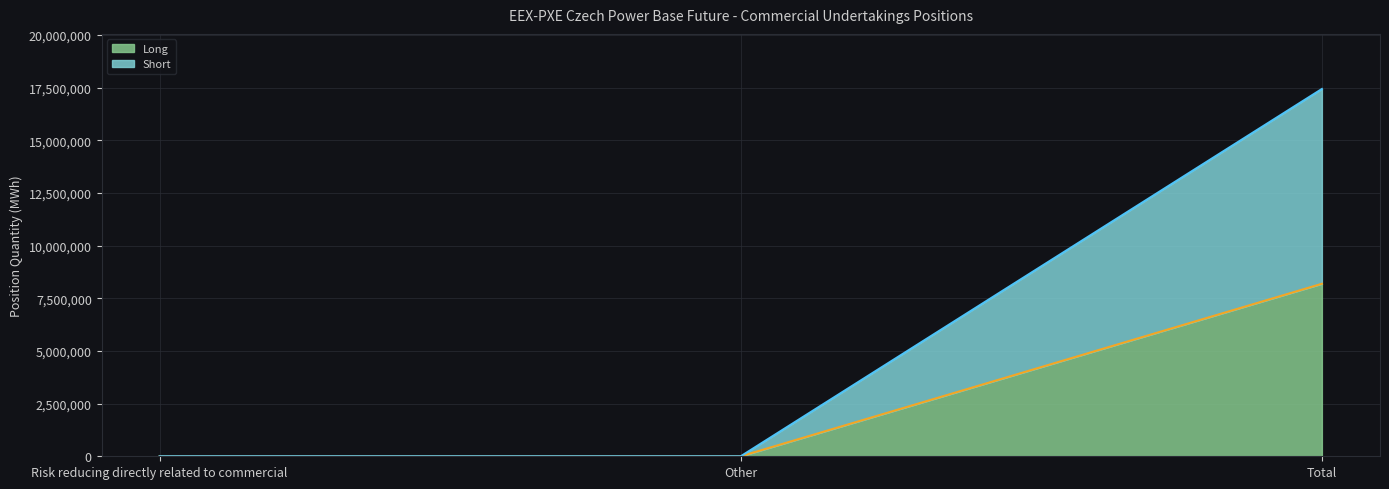

At which label does Short reach its peak?

Total